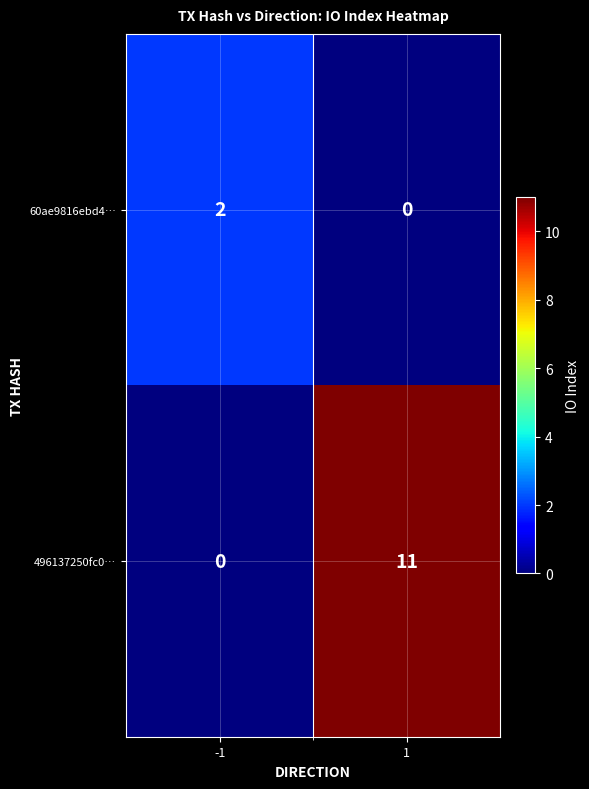

Reading right to left, transcribe all the data shown in this chart.

60ae9816ebd4…: 1=0	-1=2
496137250fc0…: 1=11	-1=0